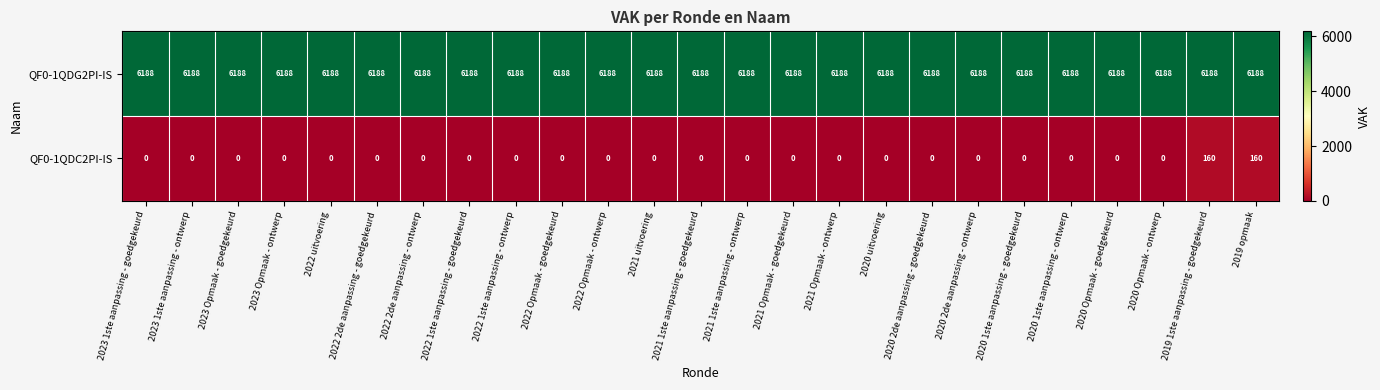

Between 2020 Opmaak - ontwerp and 2019 1ste aanpassing - goedgekeurd, which series saw the biggest shift?

QF0-1QDC2PI-IS